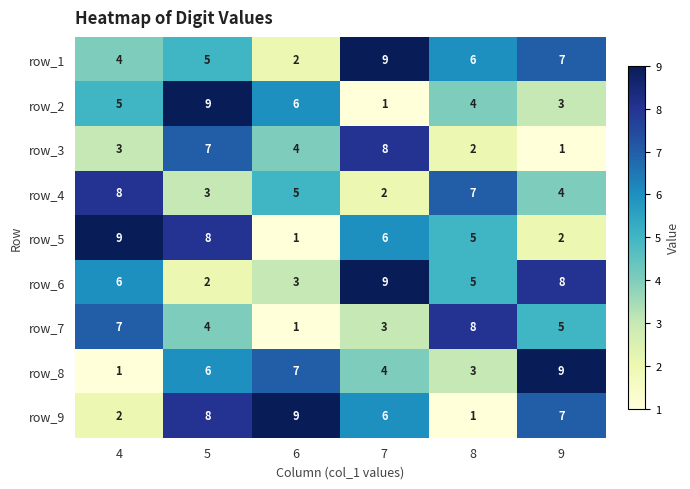

At which category is the sum across all series the highest?

5